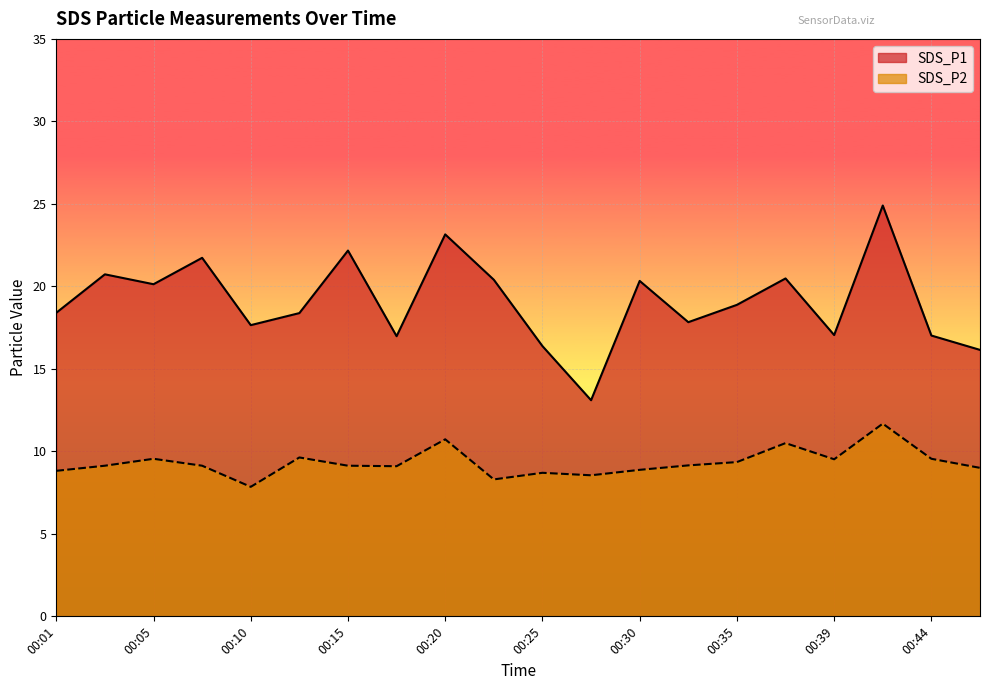

At which label is SDS_P1 closest to 19?

00:35